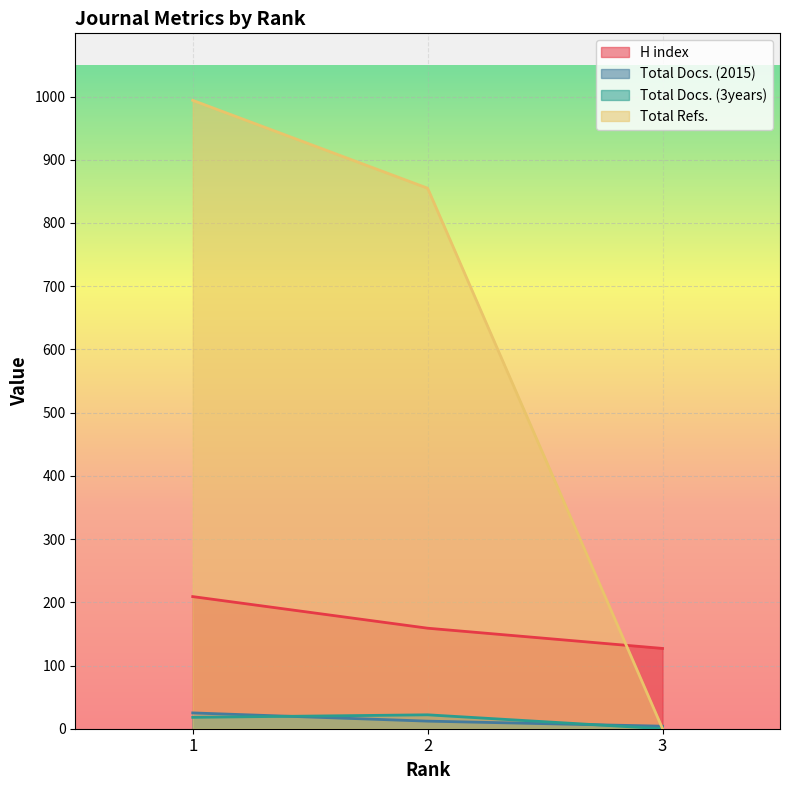

Is it true that Total Docs. (2015) equals 12 at 2?

True